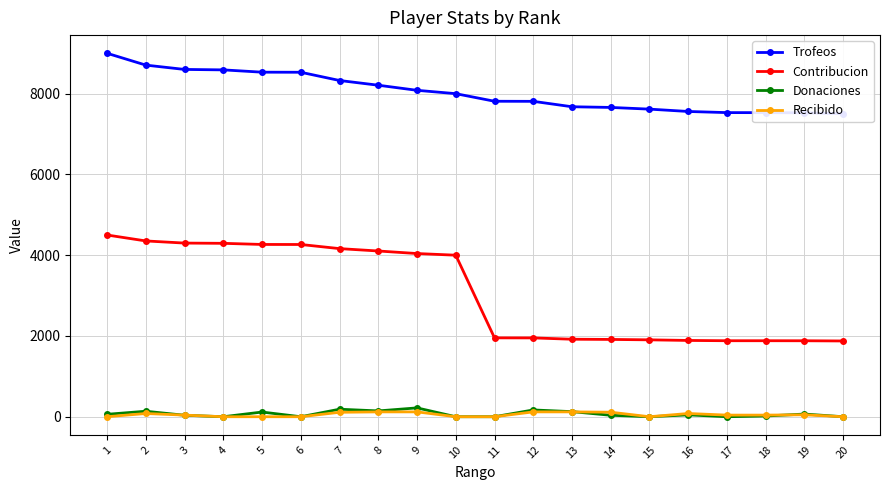

Which series changed the most between 10 and 20?

Contribucion